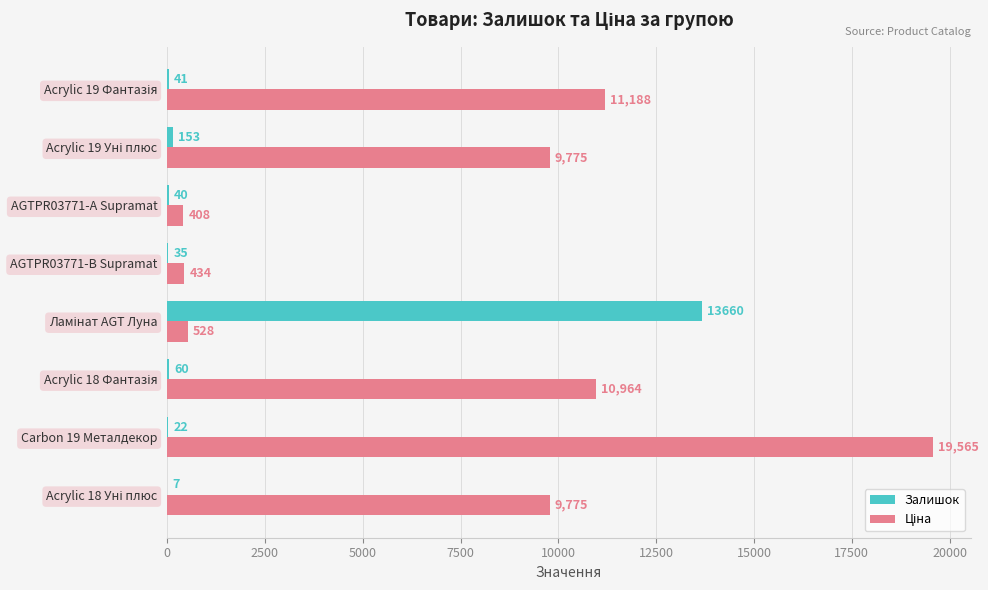

What is the greatest value displayed?

19564.9